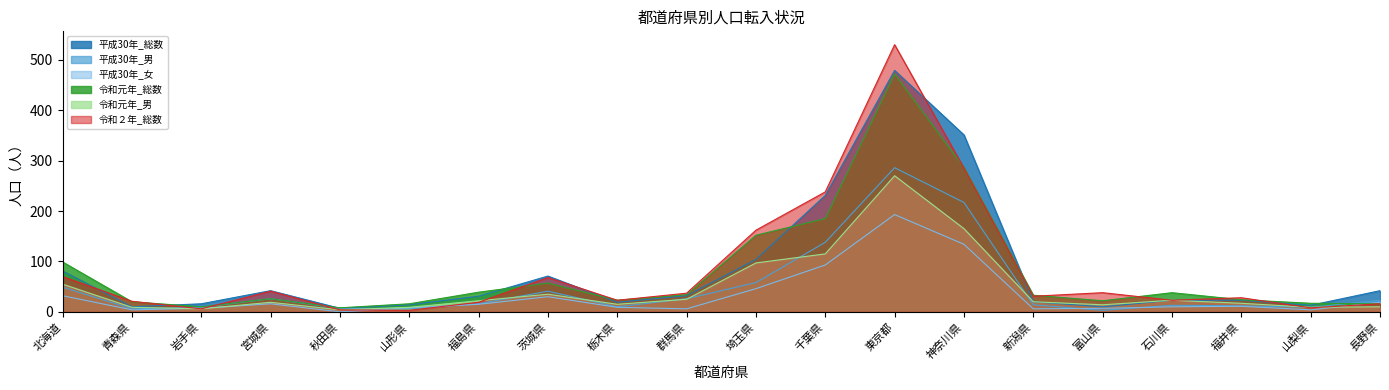

What value does the 令和元年_男 series have at 山形県?

9